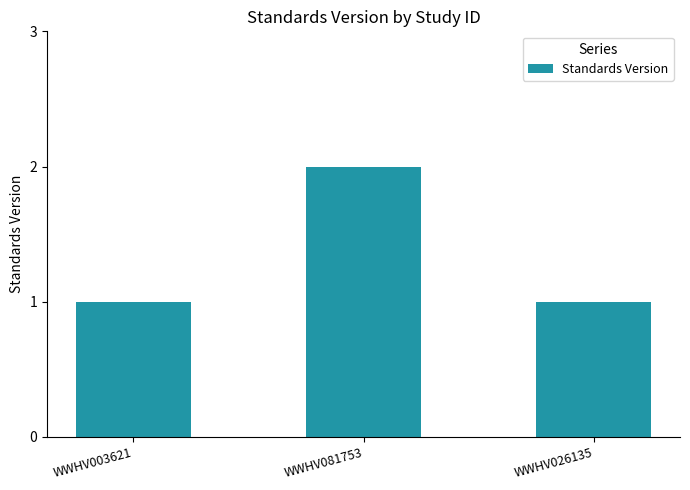

Reading right to left, what are all the values shown in this chart?

WWHV026135=1	WWHV081753=2	WWHV003621=1